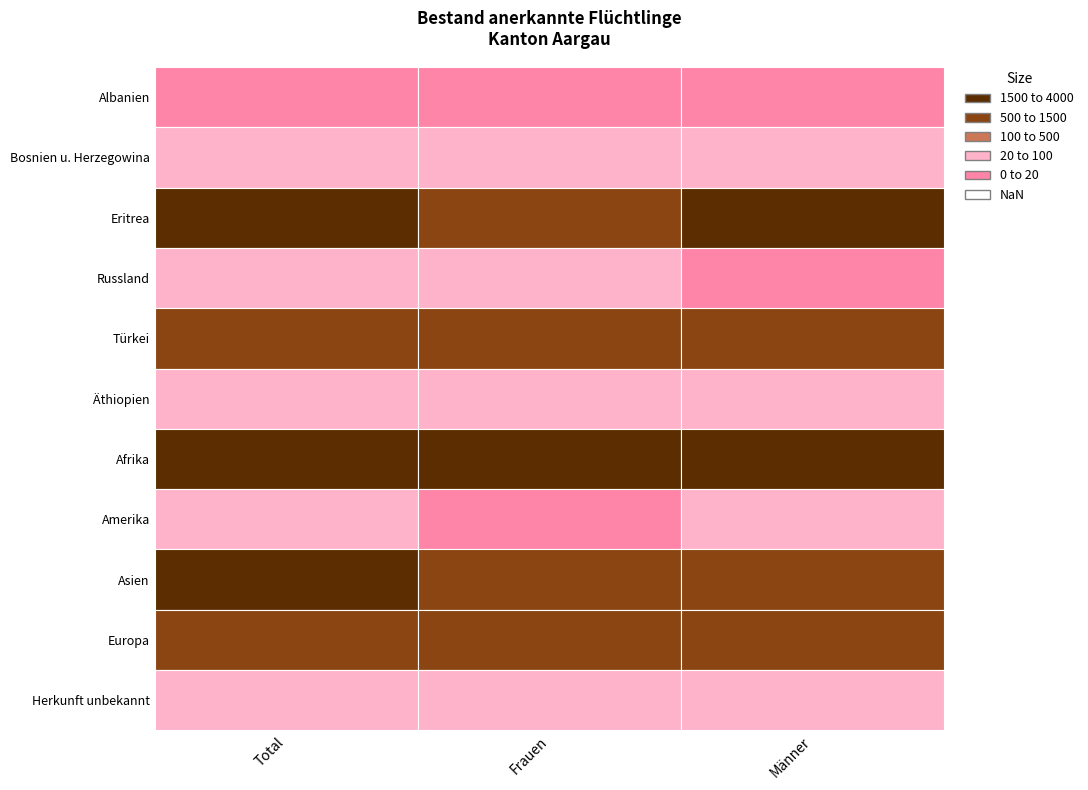

Which series has the largest total across all categories?

Afrika